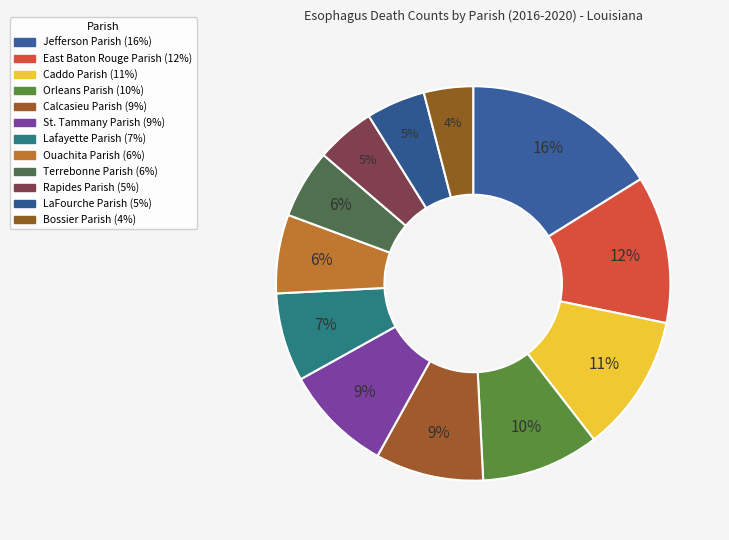

Approximately how many times larger is the value at Jefferson Parish compared to Bossier Parish?

4.0